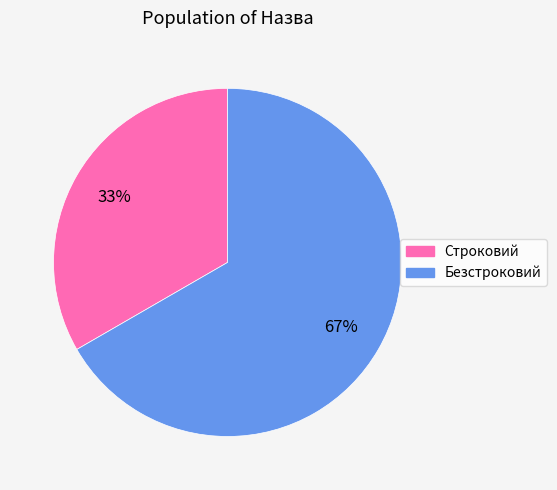

Approximately how many times larger is the value at Строковий compared to Безстроковий?

0.5